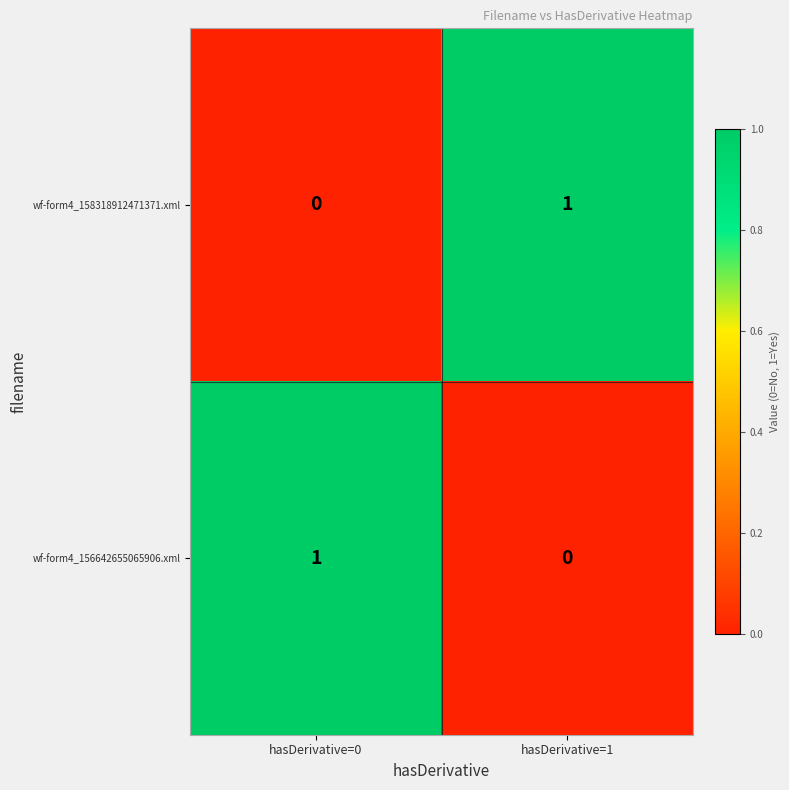

Where is wf-form4_158318912471371.xml nearest to the value 0?

hasDerivative=0